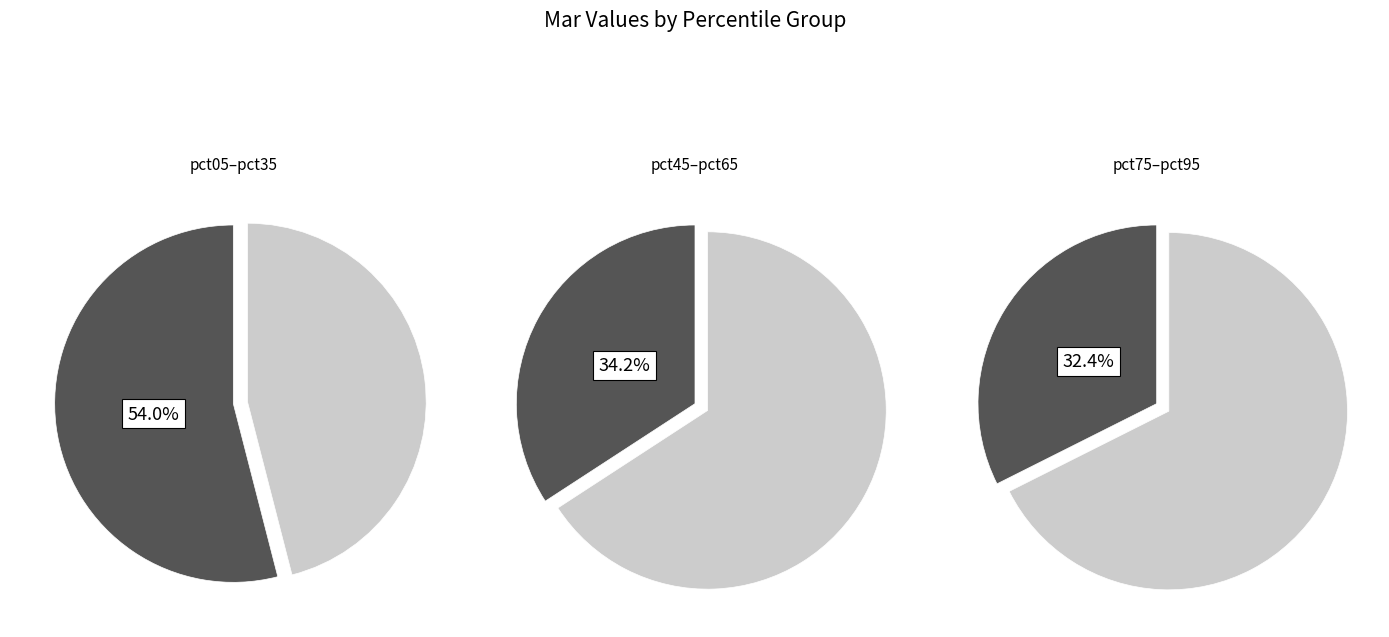

Combined, do pct45 and pct85 account for over 50%?

No